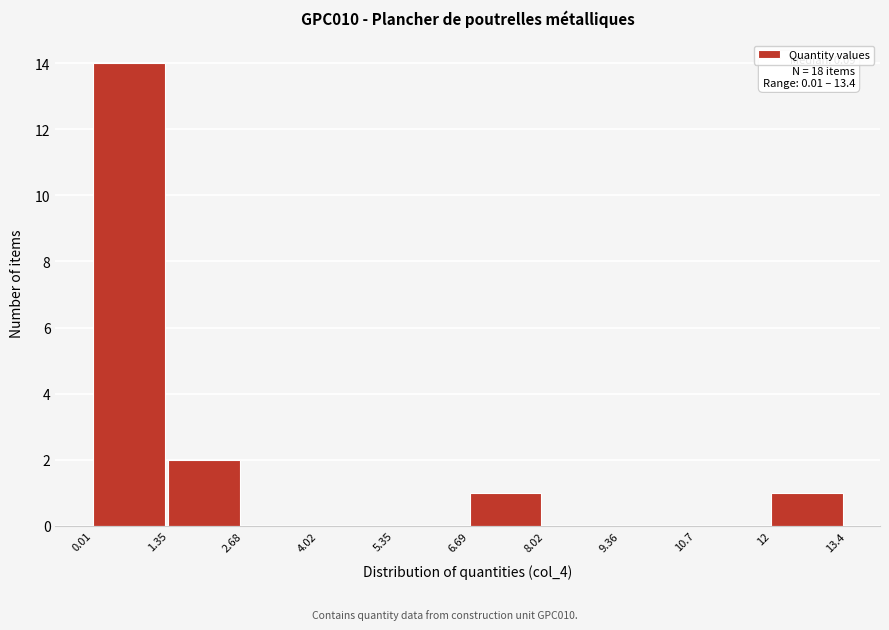

Which range on the x-axis has the tallest bar?

0.01 to 1.35